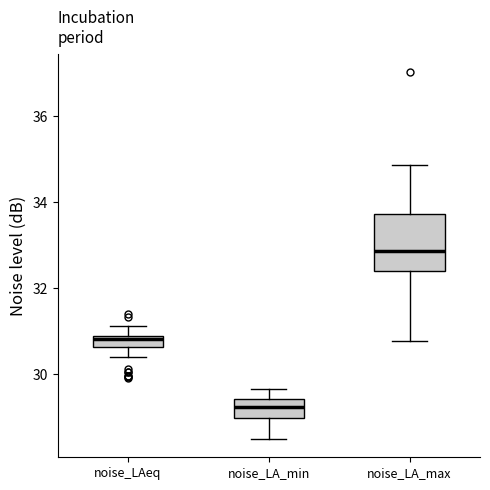

Comparing the boxes themselves (not the whiskers), which one is the tallest?

noise_LA_max